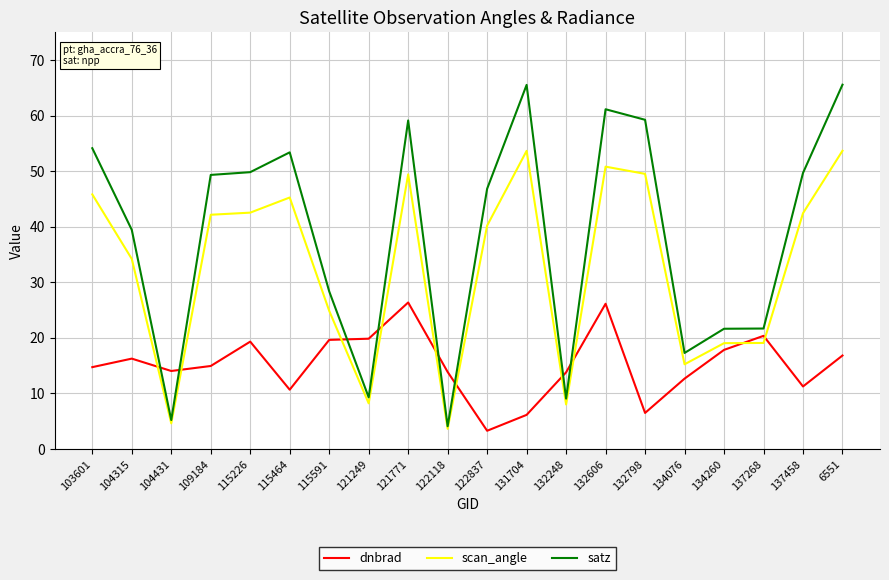

List the series in order of their peak value, lowest first.

dnbrad, scan_angle, satz